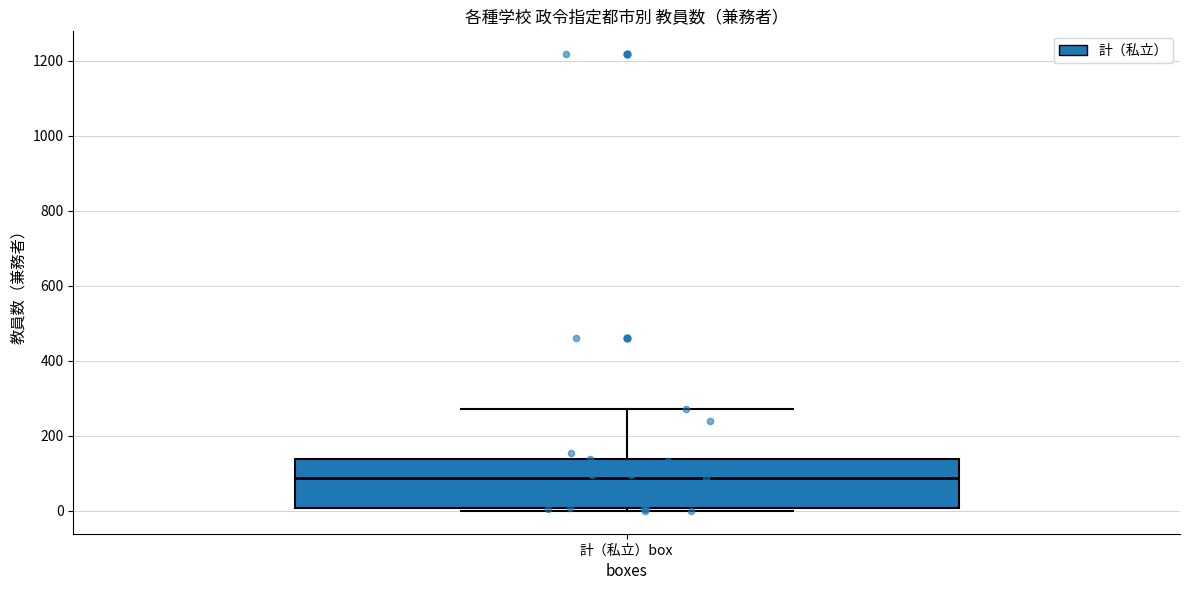

Transcribe this box plot: give where the median line is, the range the box spans, and where the two whiskers end, as read against the y-axis. The values are not printed on the chart, so give them approximately, as read against the axis.

median 80, box 0 to 140, whiskers 0 (just below the box's lower edge) to 280